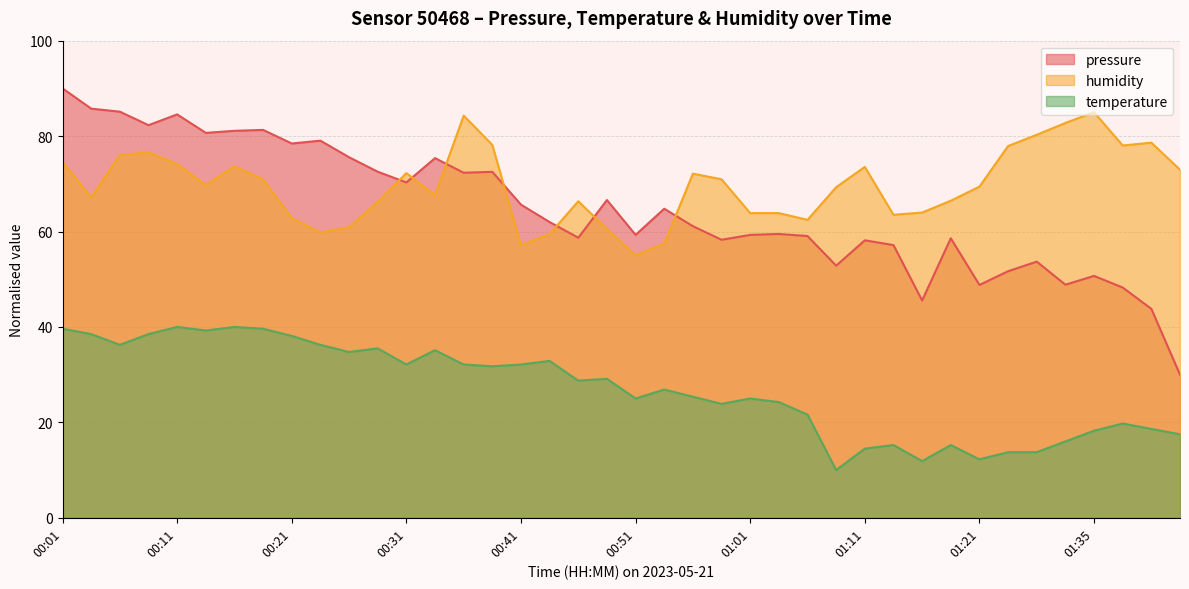

At which category is the sum across all series the highest?

00:01